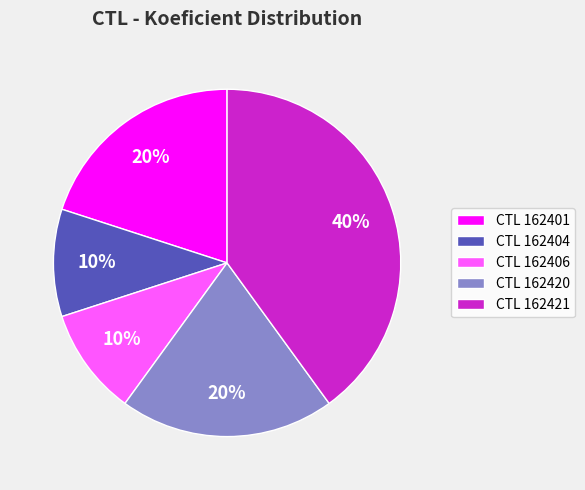

To the nearest percent, what is the average slice percentage?

20%